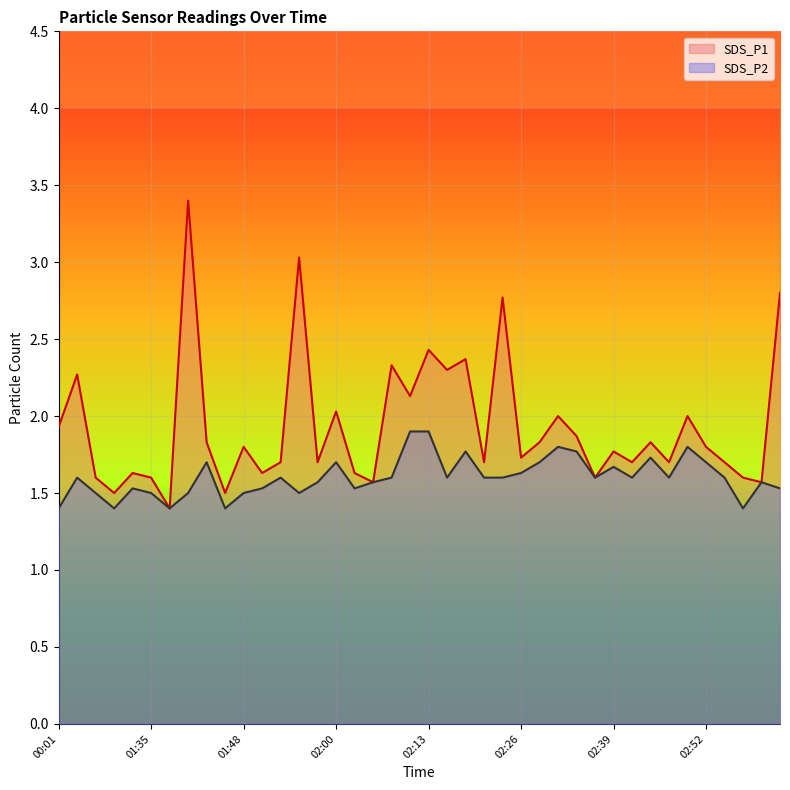

True or false: SDS_P1 and SDS_P2 cross at least once.

False